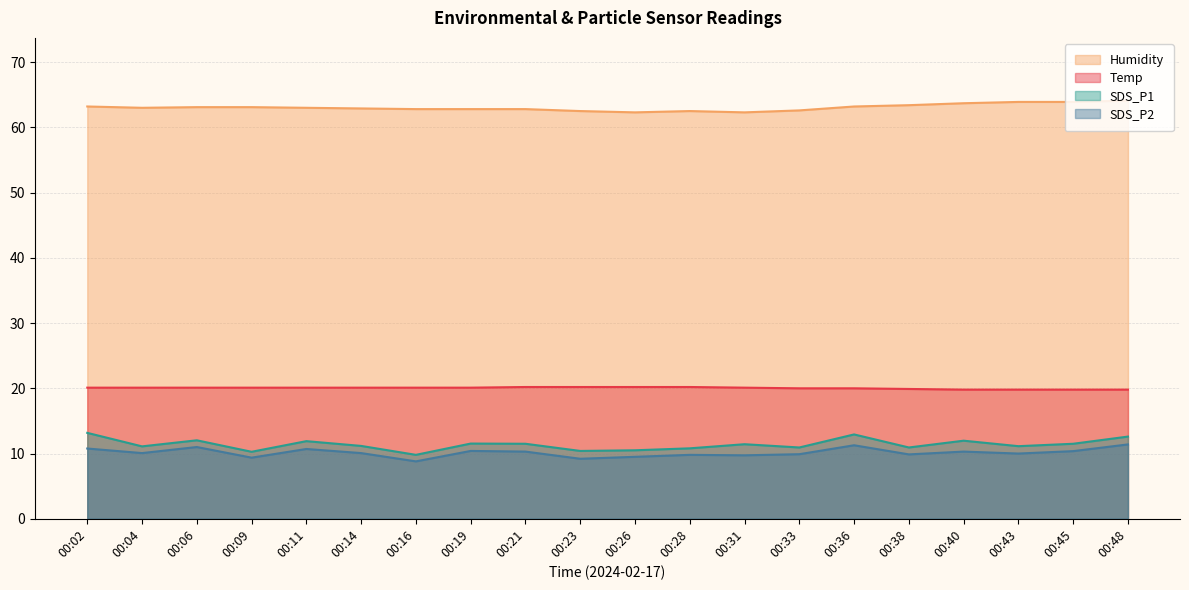

At 00:04, list the series in order from smallest to largest.

SDS_P2, SDS_P1, Temp, Humidity